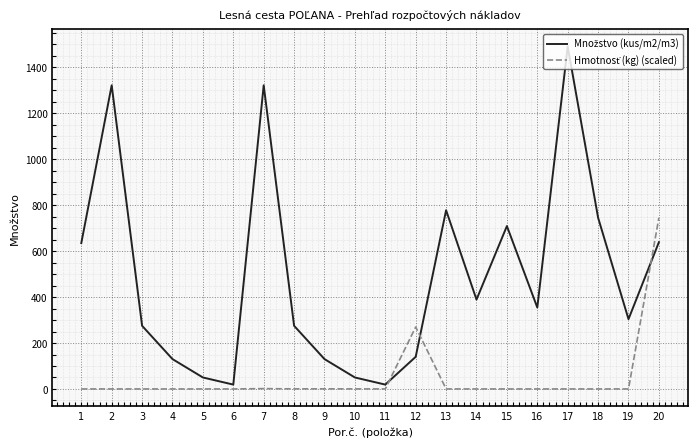

What is the greatest value displayed?

1491.1